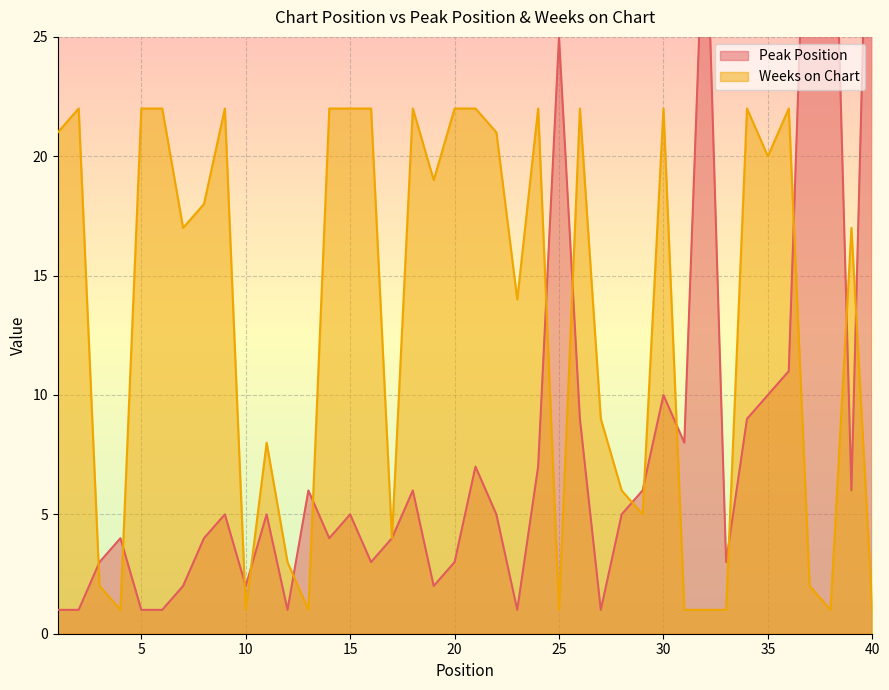

How many interior local valleys does the Weeks on Chart series have?

11